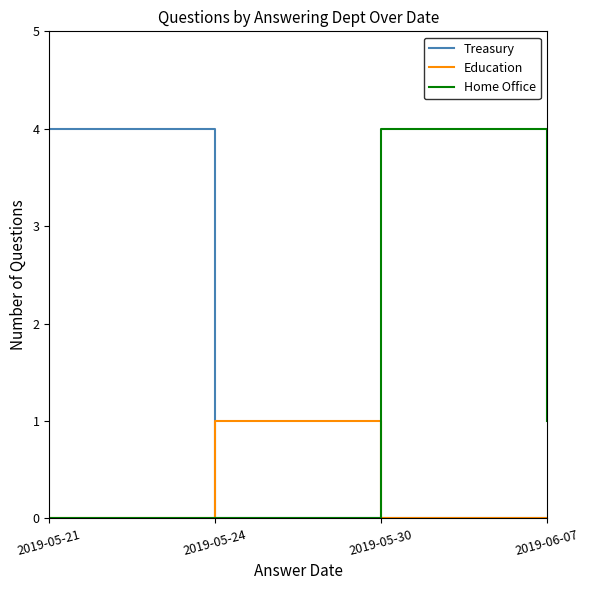

Reading left to right, transcribe all the data shown in this chart.

Treasury: 4	0	0	0
Education: 0	1	0	0
Home Office: 0	0	4	1